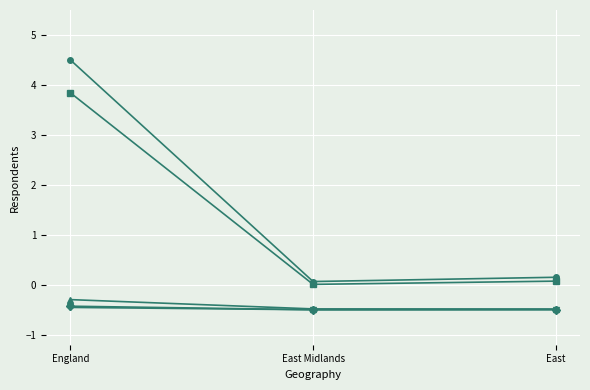

What position from the right is East Midlands?

2